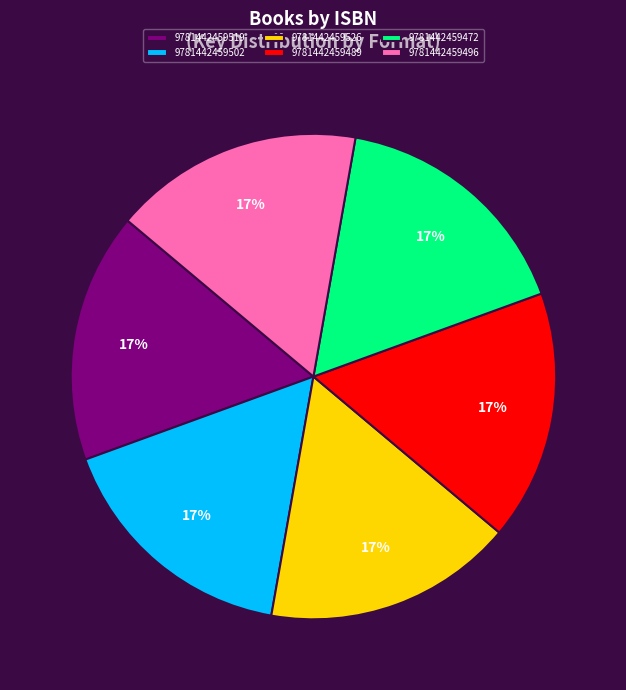

To the nearest percent, what is the average slice percentage?

17%